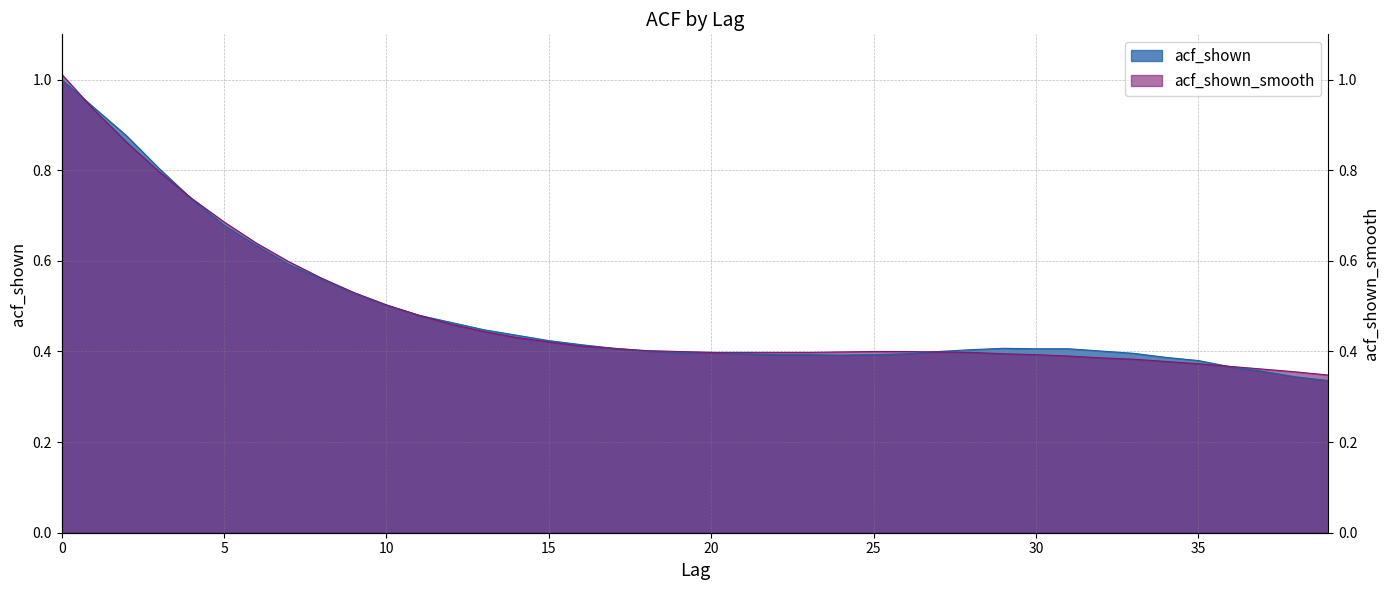

What are all the series names shown in the legend?

acf_shown, acf_shown_smooth